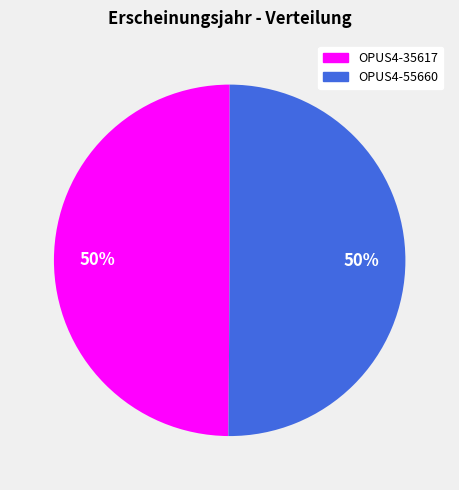

The OPUS4-55660 slice represents 36% of the pie. True or false?

False